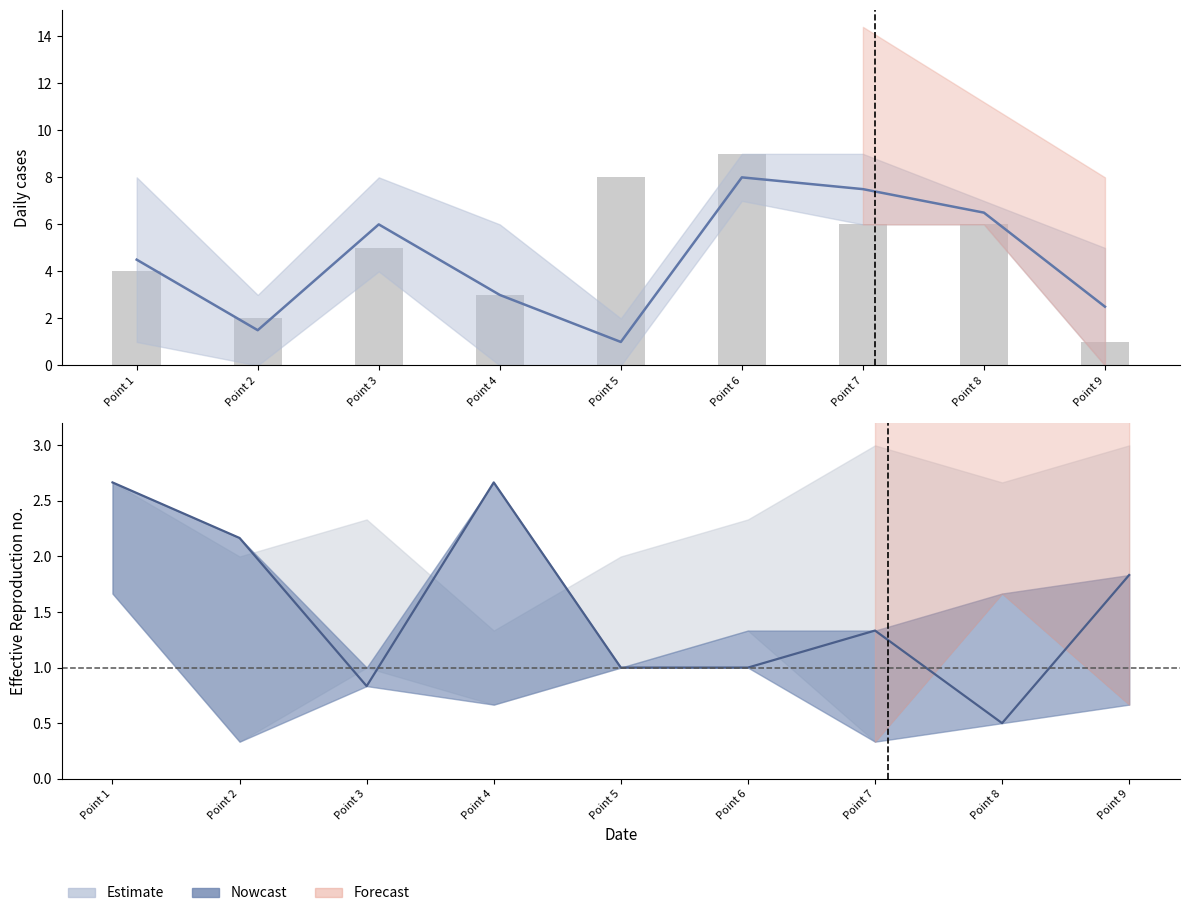

The value of col_7 at Point 8 is 6.0. True or false?

True